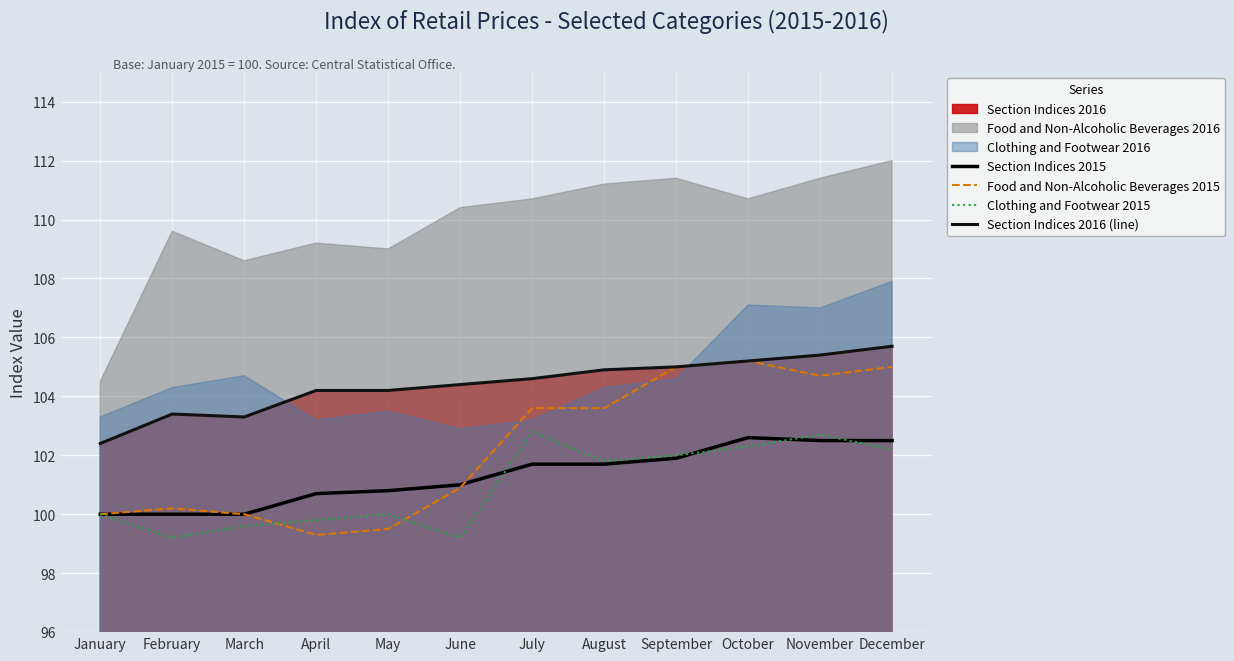

What is the difference between the Clothing and Footwear 2015 values at December and June?

3.0